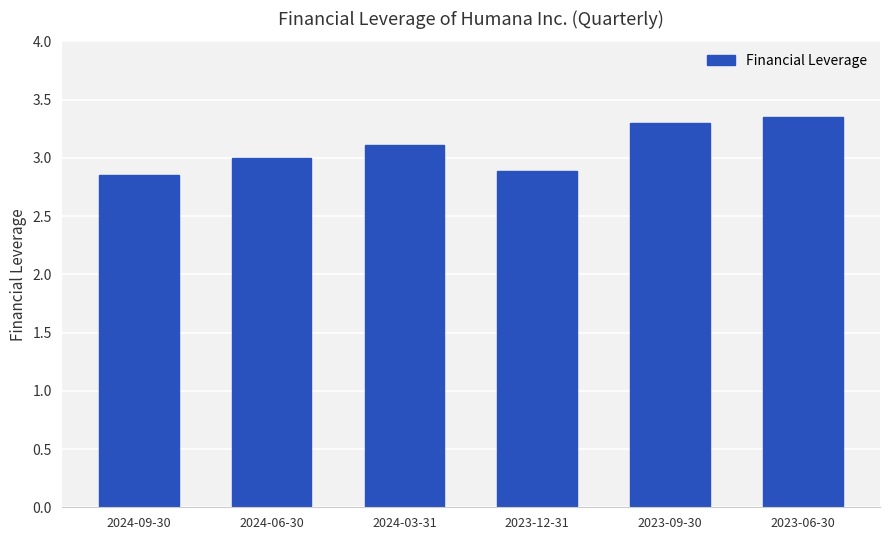

What is the average value?

3.1